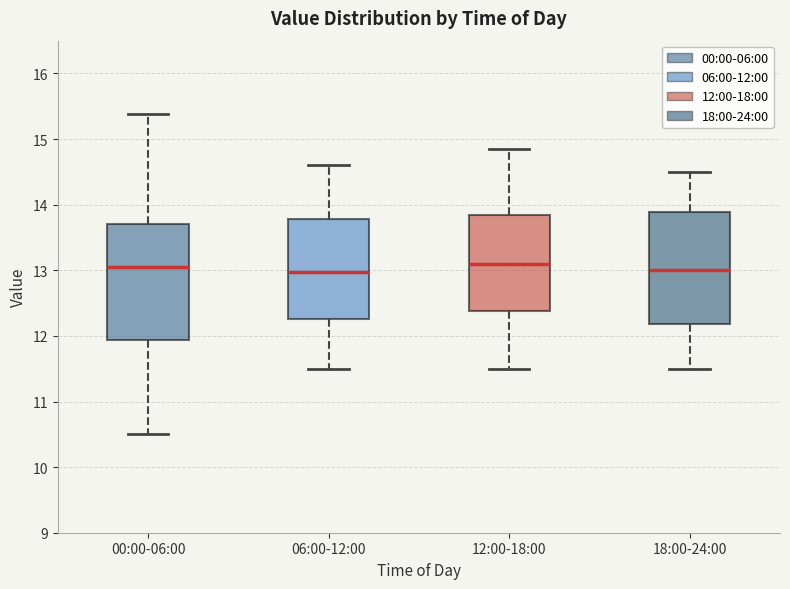

Reading left to right, transcribe this box plot: for each box, give where its median line is, the range the box spans, and where its two whiskers end, as read against the y-axis. The values are not printed on the chart, so give them approximately, as read against the axis.

00:00-06:00: median 13.1, box 11.9 to 13.7, whiskers 10.5 to 15.4
06:00-12:00: median 13.0, box 12.3 to 13.8, whiskers 11.5 to 14.6
12:00-18:00: median 13.1, box 12.4 to 13.9, whiskers 11.5 to 14.9
18:00-24:00: median 13.0, box 12.2 to 13.9, whiskers 11.5 to 14.5